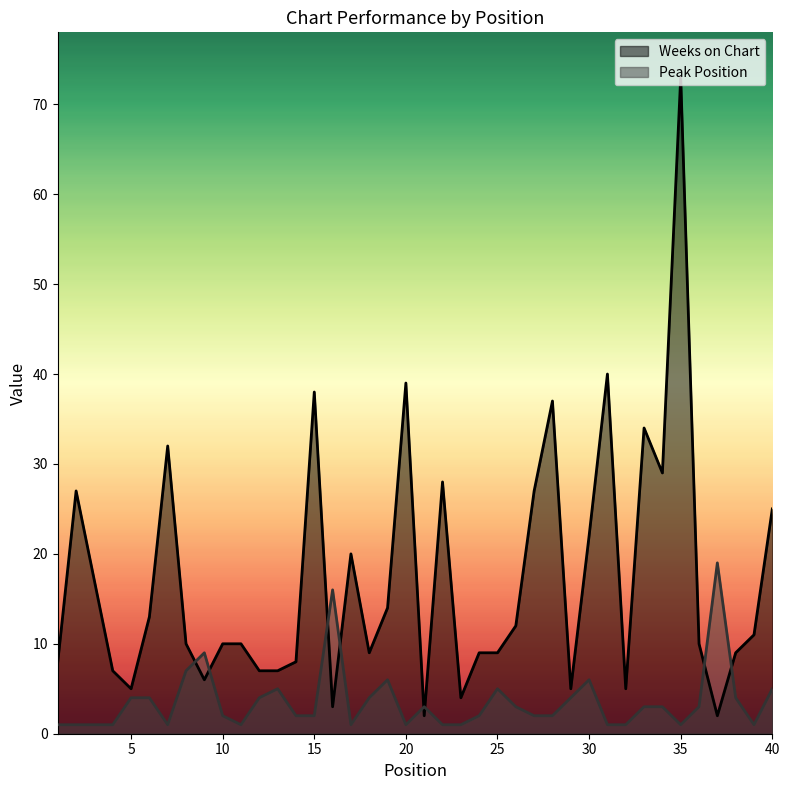

What is the greatest value displayed?

73